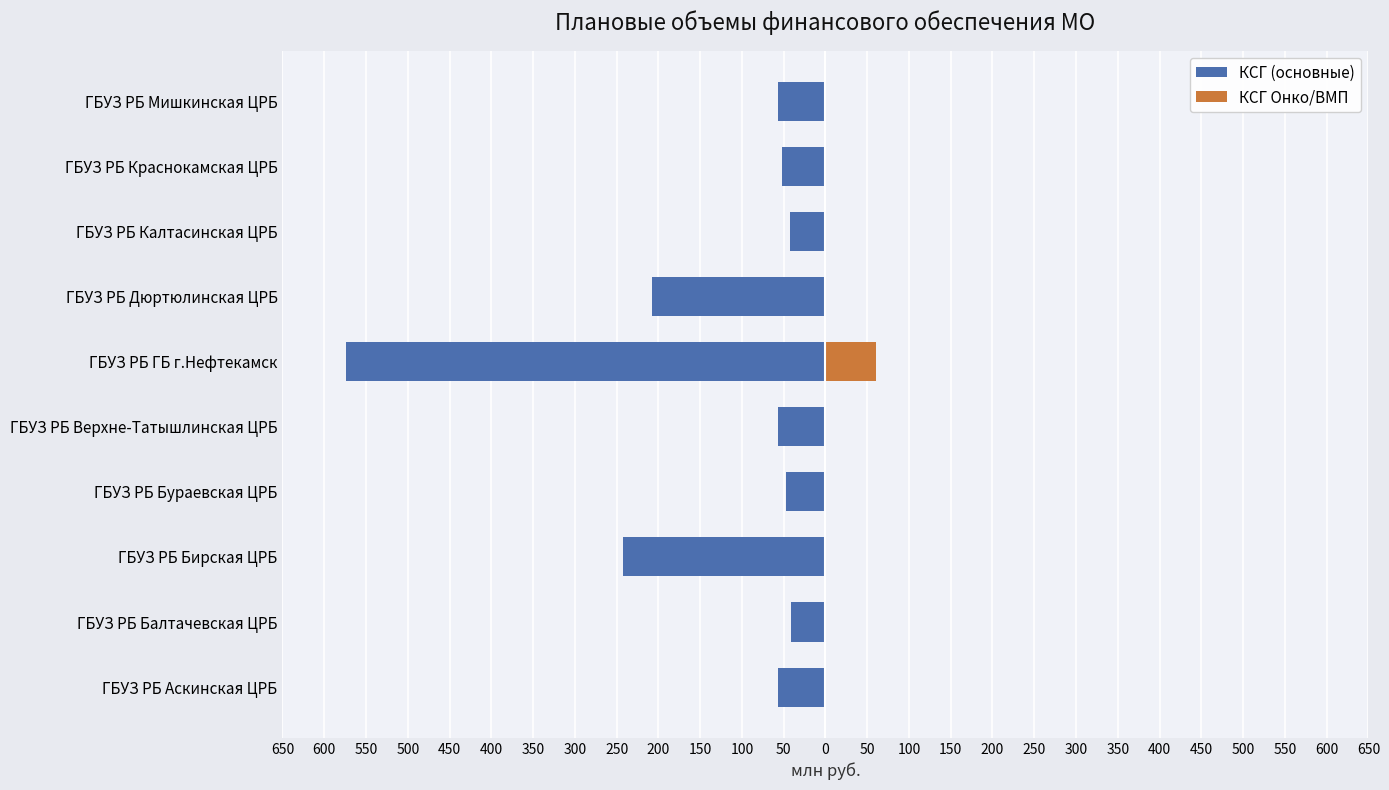

Rank the series by their average value, from highest to lowest.

КСГ Онко/ВМП, КСГ (основные)